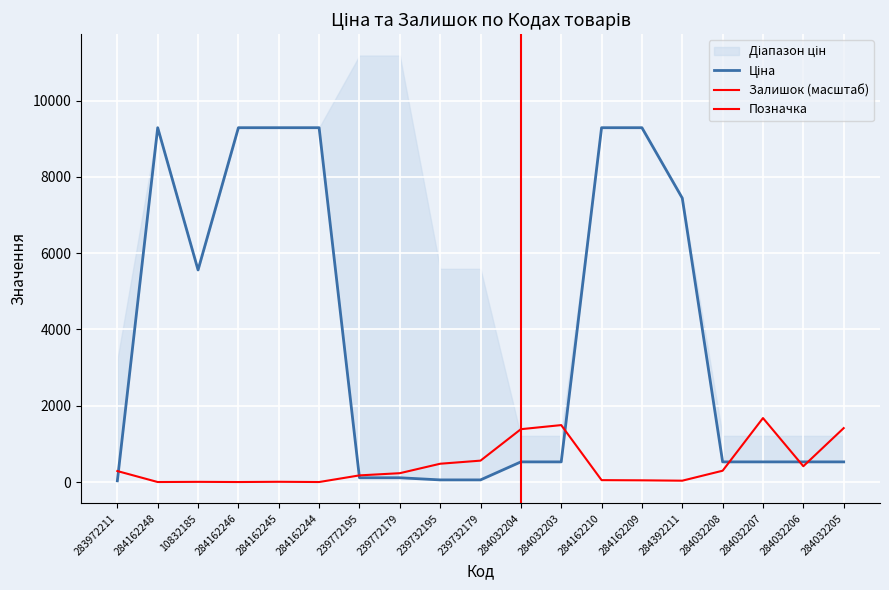

Reading left to right, list all the values displayed in this chart.

Ціна: 32.0	9290.5	5560.3	9290.5	9290.5	9290.5	111.8	111.8	55.9	55.9	528.2	528.2	9290.5	9290.5	7444.6	528.2	528.2	528.2	528.2
Залишок: 287.7	0.0	4.8	0.0	6.4	0.0	174.2	231.7	479.5	561.0	1385.6	1492.7	49.5	44.7	35.2	296.5	1677.3	413.9	1413.6